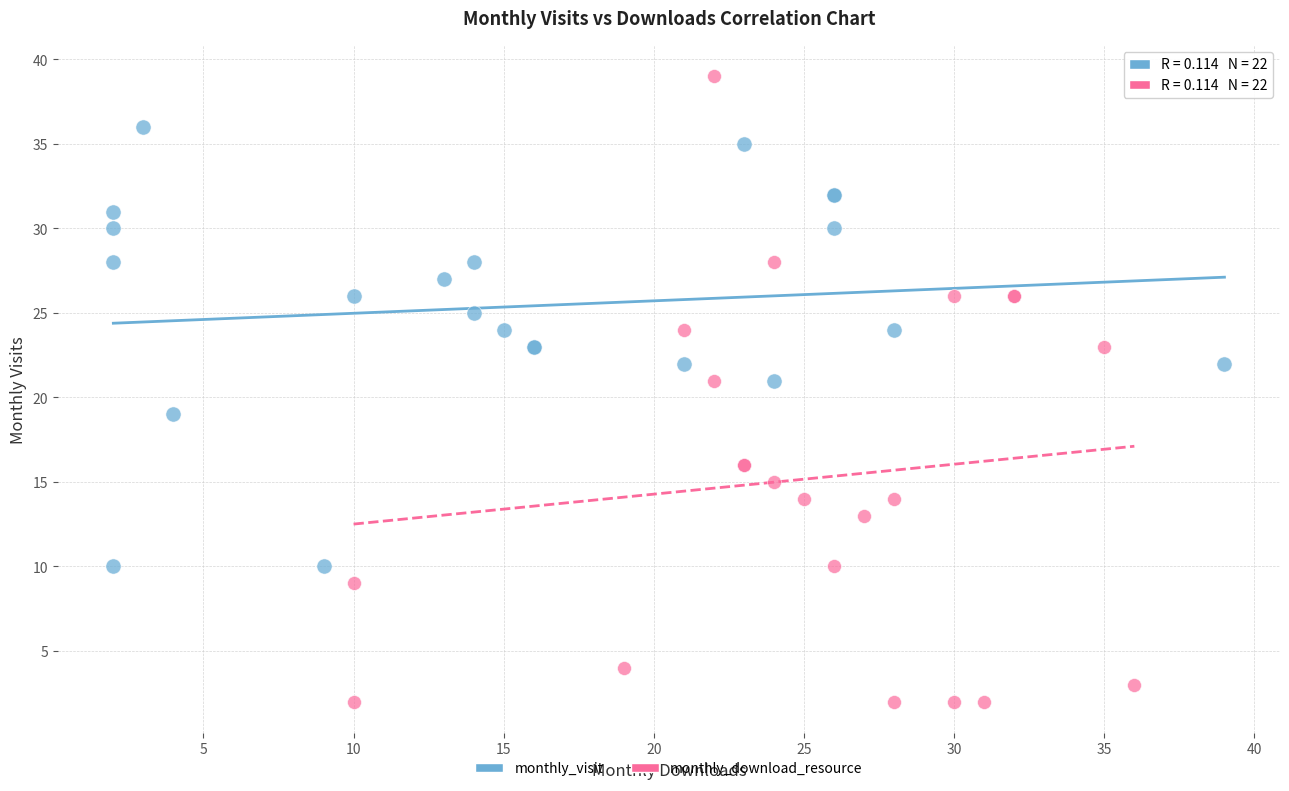

Which series contains the highest Y value?

monthly_download_resource